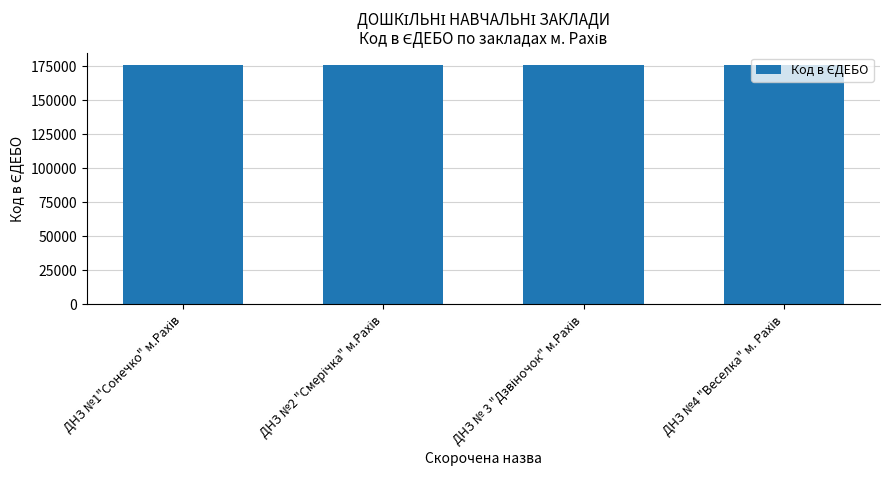

What is the value of the 4th bar from the left?

176265